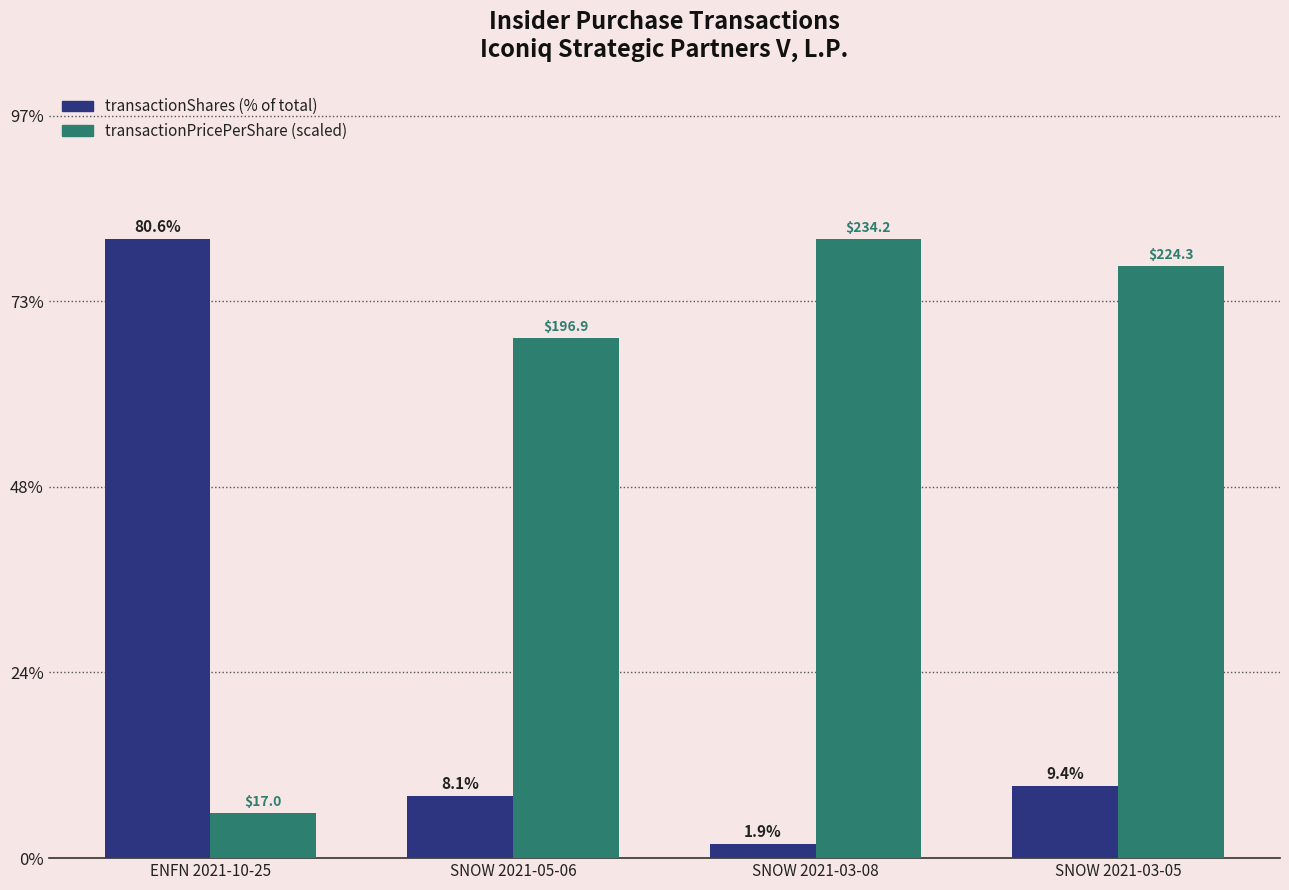

What is the greatest value displayed?

80.6